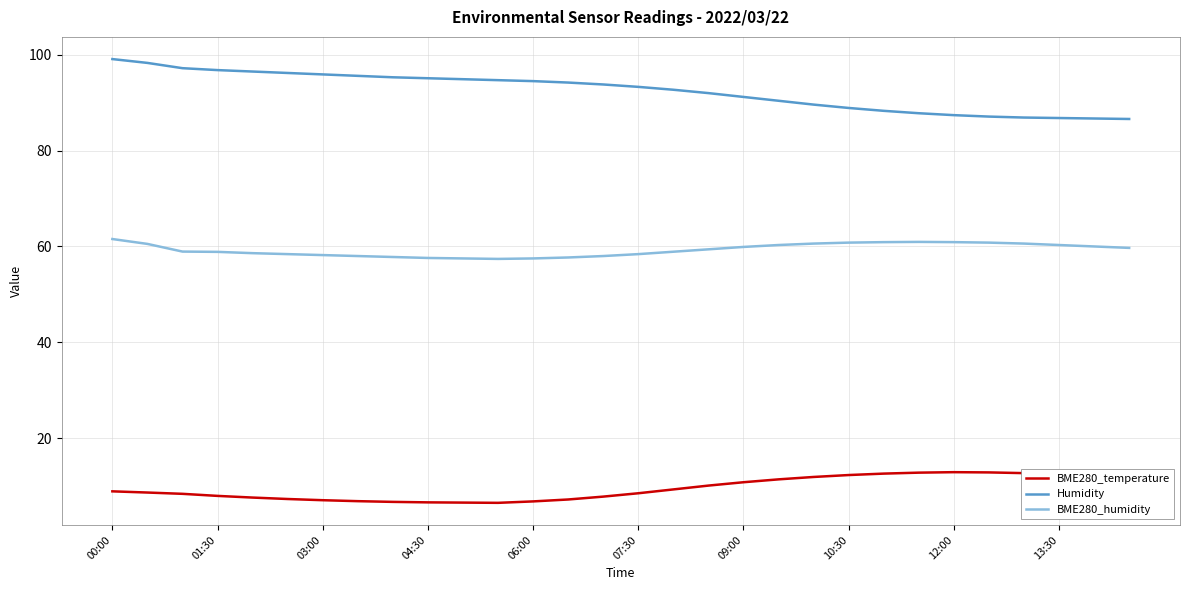

Rank the series by their average value, from lowest to highest.

BME280_temperature, BME280_humidity, Humidity